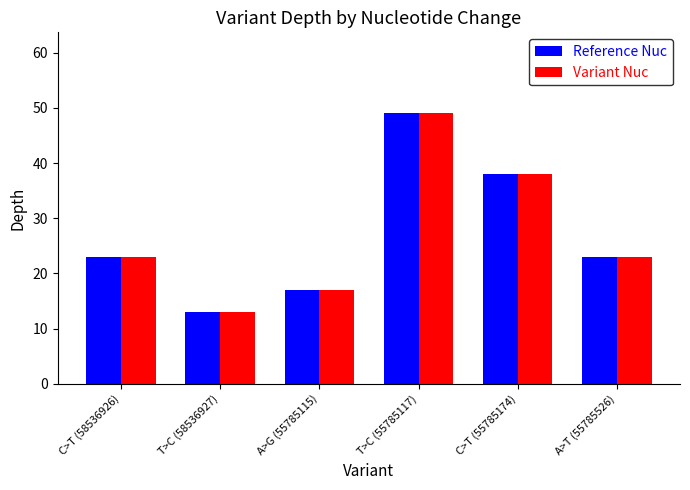

How many categories are shown in the chart?

6